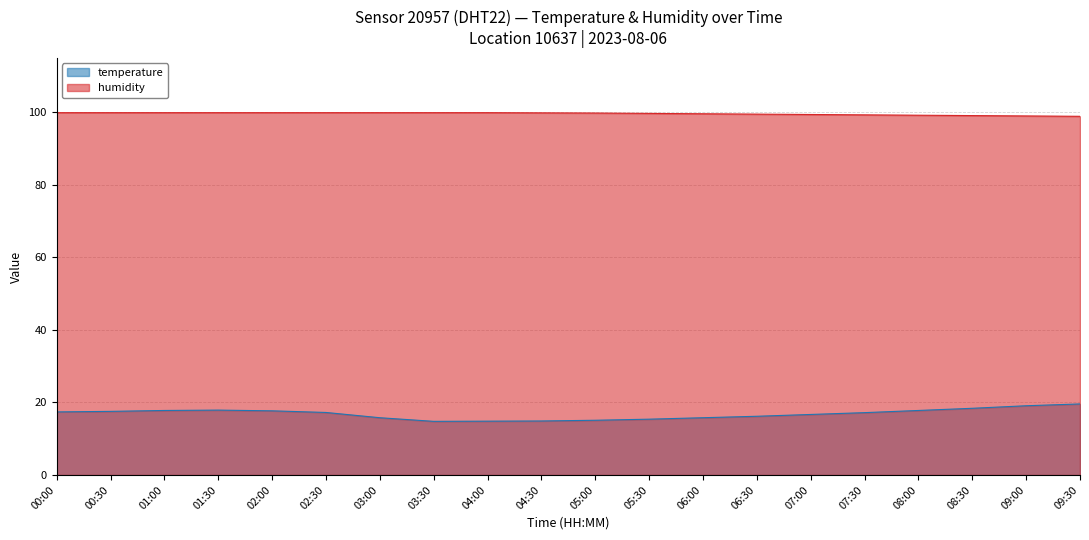

How many lines are shown in the chart?

2